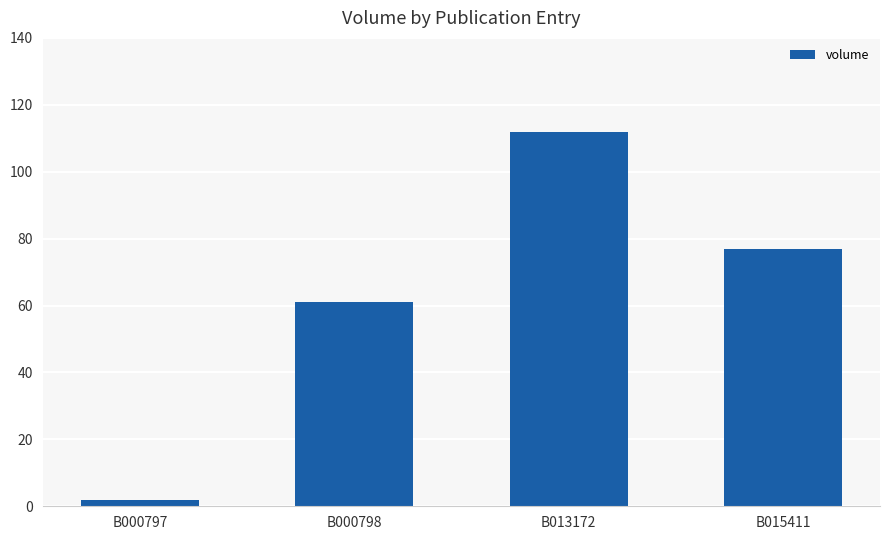

Reading right to left, list all the values displayed in this chart.

77	112	61	2